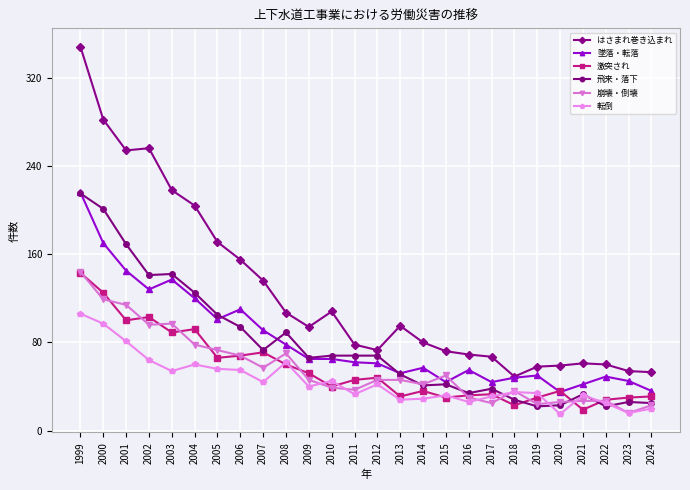

How many distinct data groups are displayed?

6